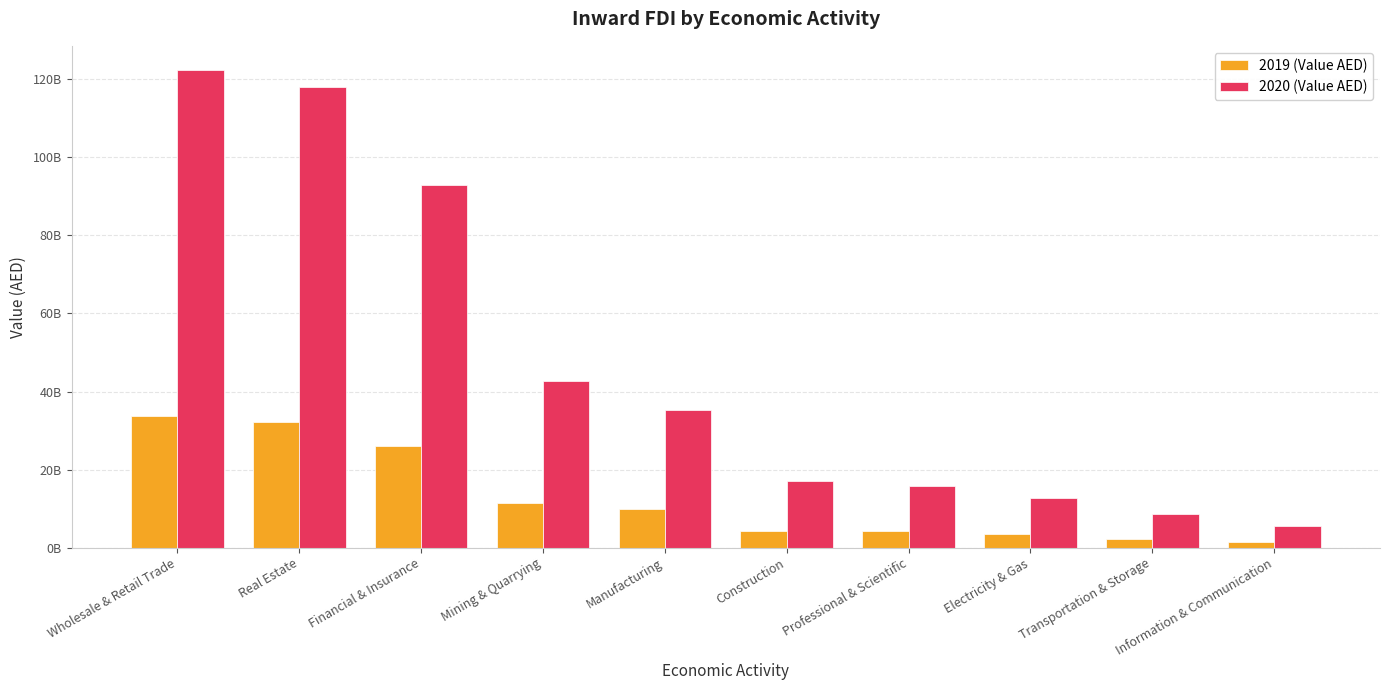

Read the 2020 (Value AED) value at Electricity & Gas.

12827241908.1